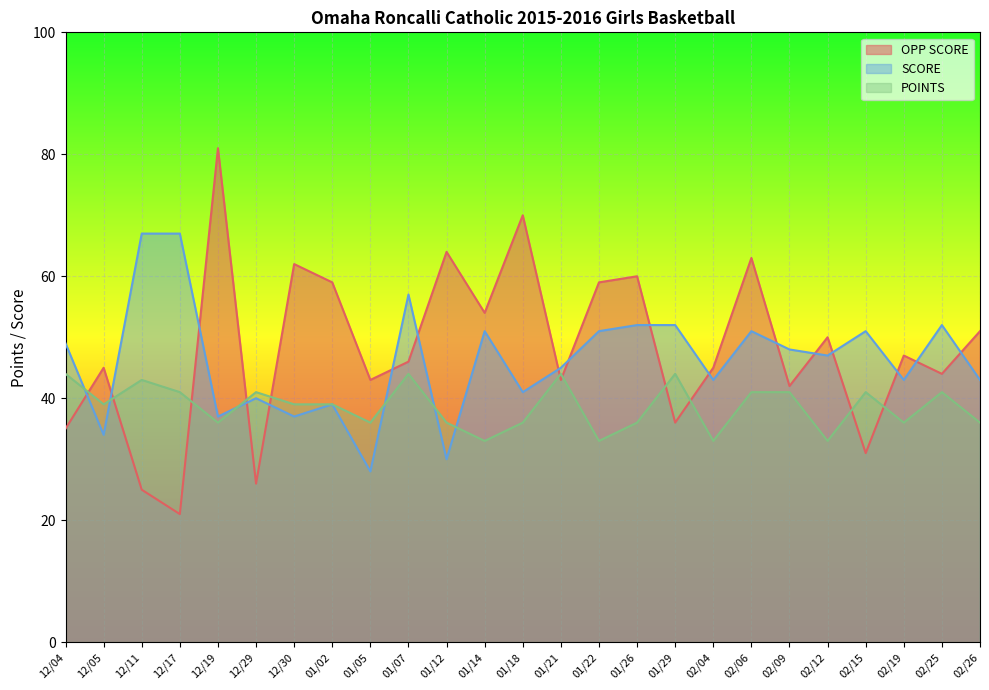

At which label does POINTS first exceed 39?

12/04